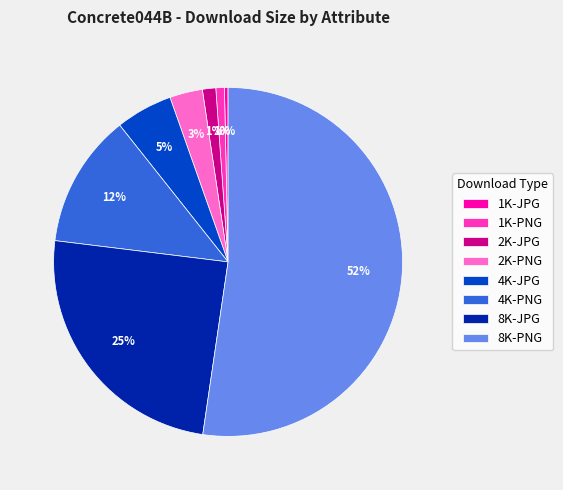

Is it true that 4K-PNG is 12% of the pie?

True